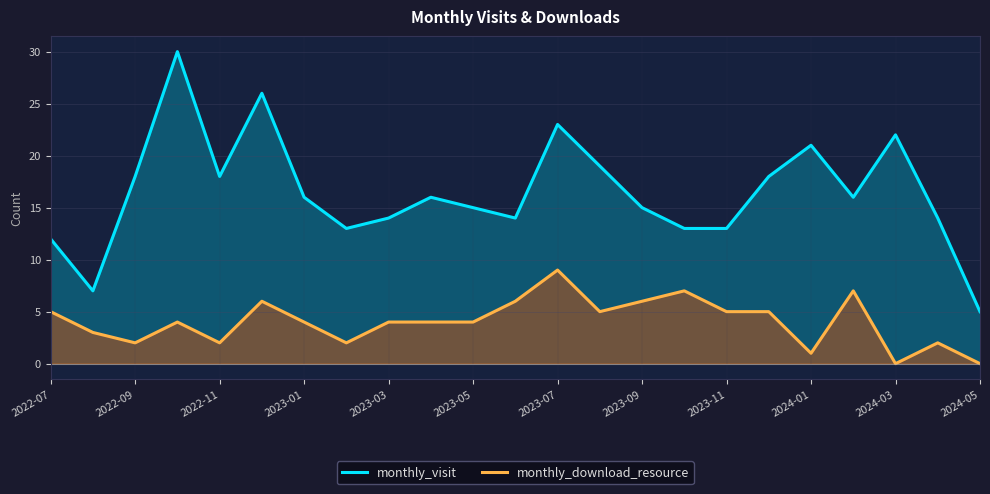

In monthly_visit, how many points are lower than both neighbors (excluding endpoints)?

5